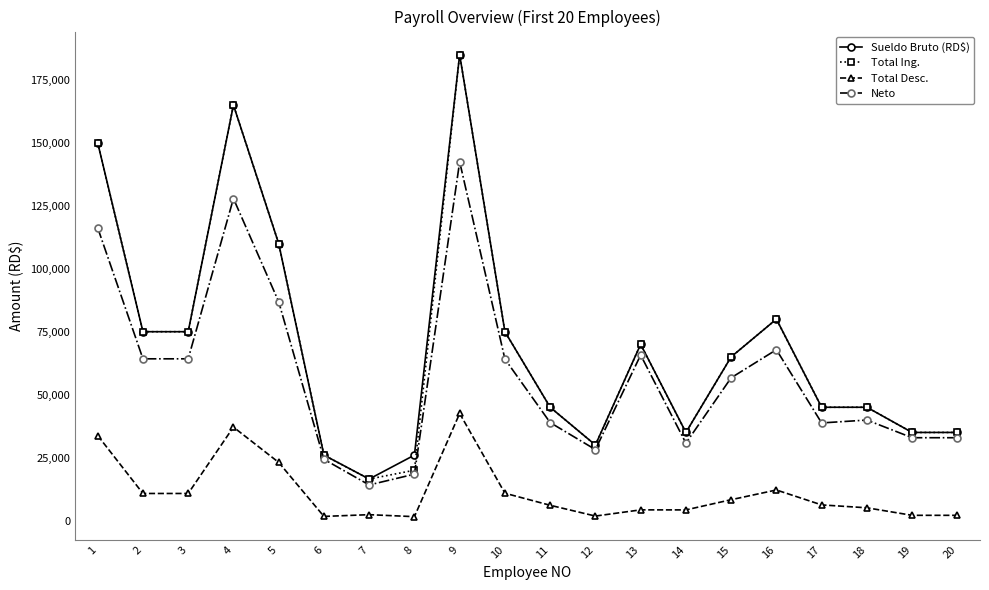

Does the chart display data point markers on the line(s)?

Yes